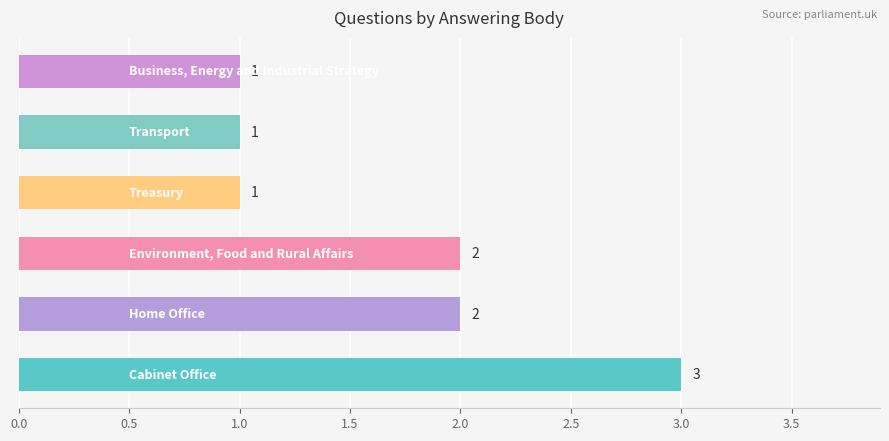

Reading bottom to top, extract all data points from this chart.

3	2	2	1	1	1